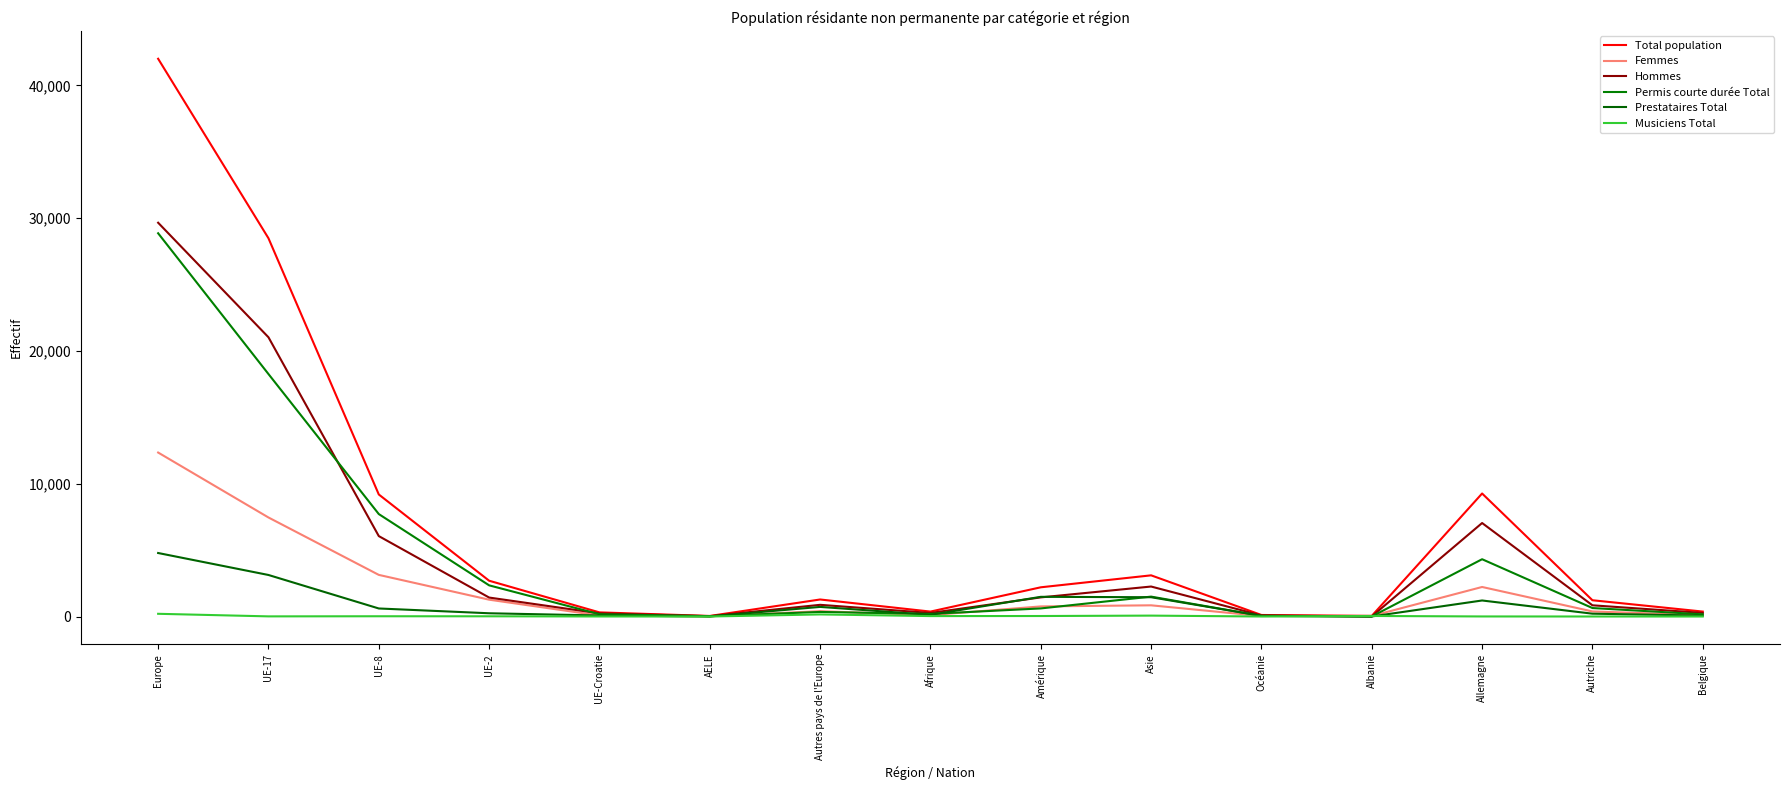

How many lines are shown in the chart?

6